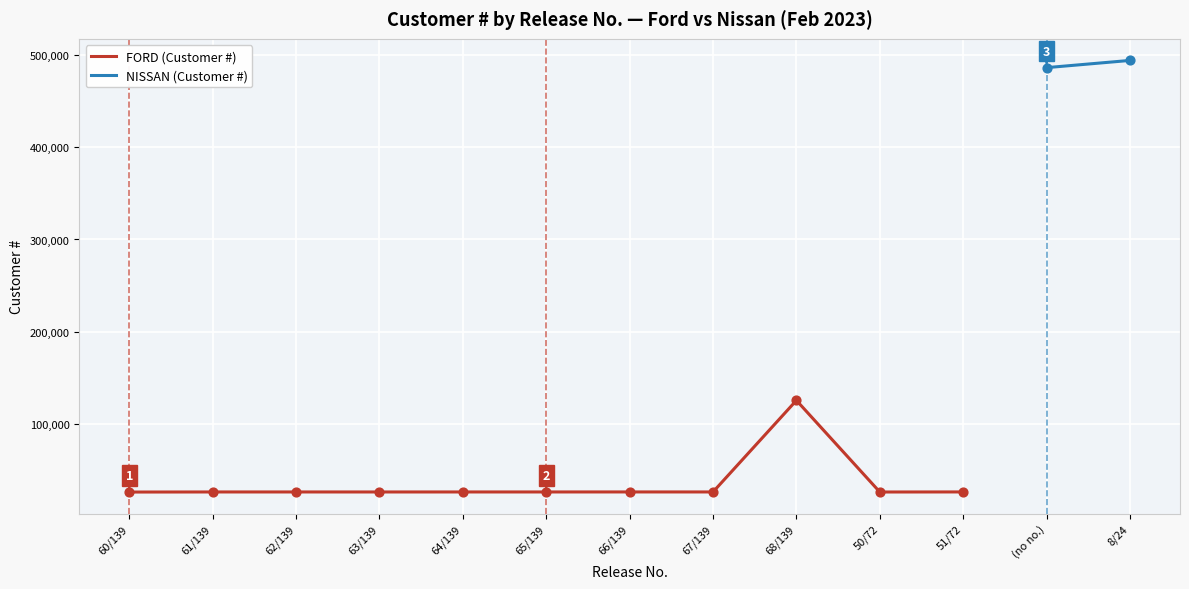

What is the change in value from 63/139 to 51/72?

+43